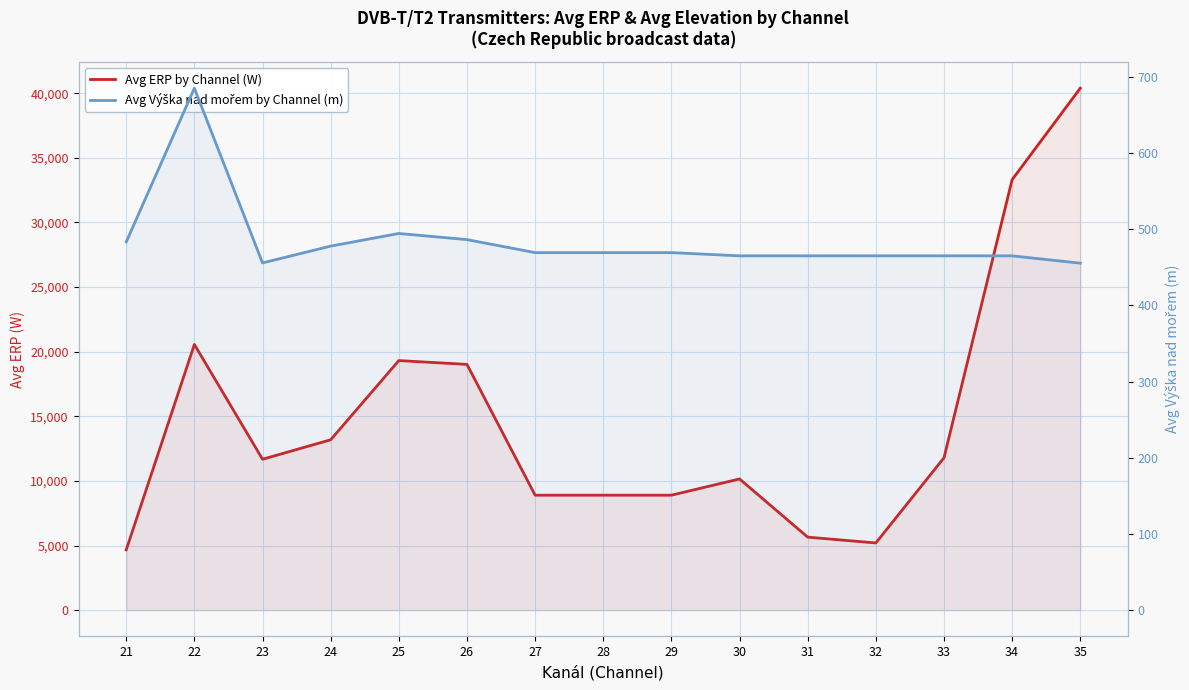

Where is the first local maximum for Avg ERP by Channel (W)?

22